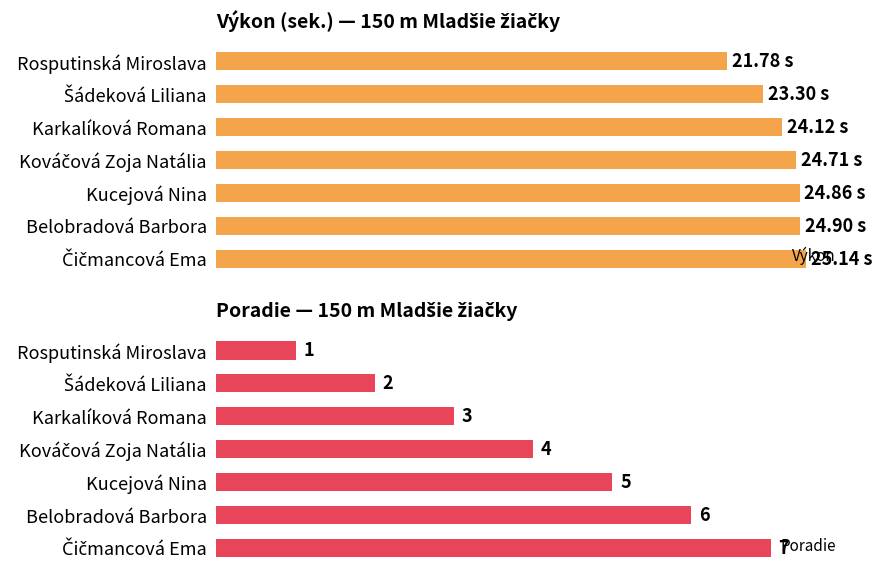

At which label does Poradie reach its minimum?

Rosputinská Miroslava